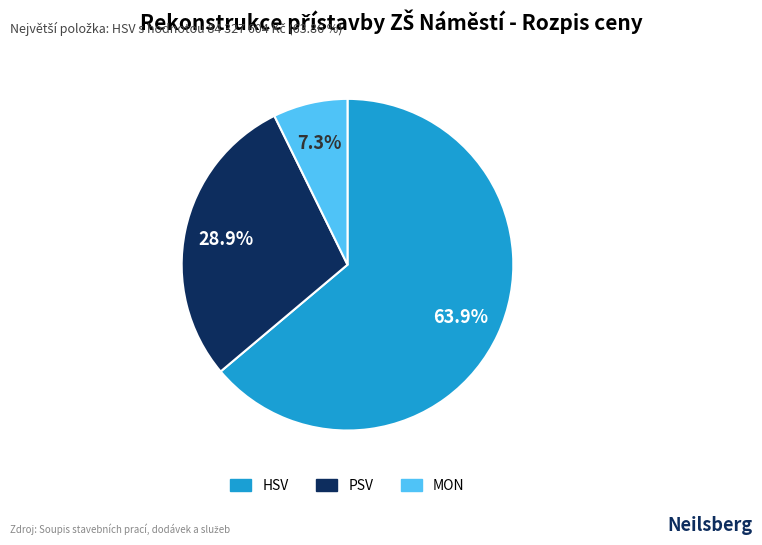

How much of the chart is everything except MON?

92.7%